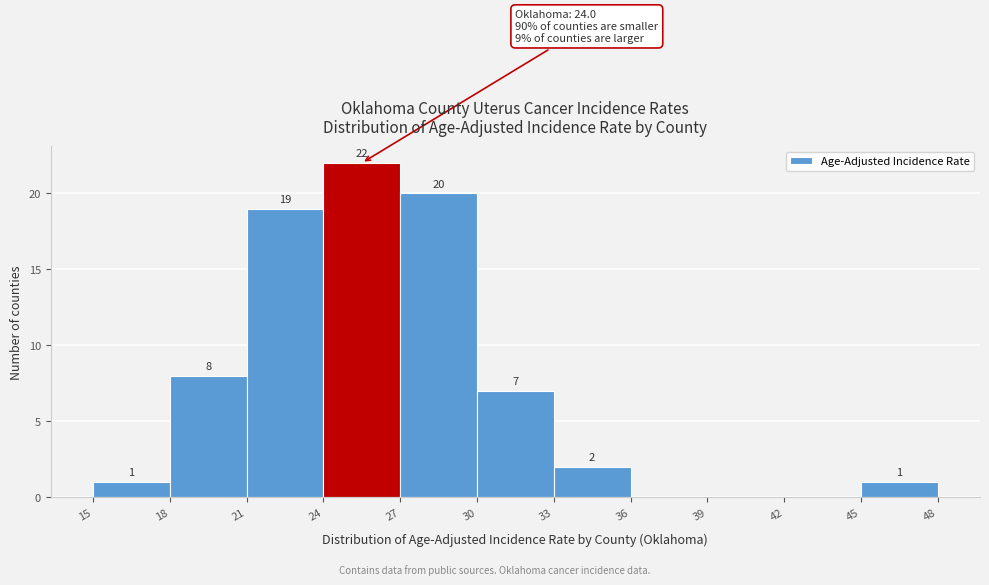

Which range on the x-axis has the tallest bar?

24 to 27